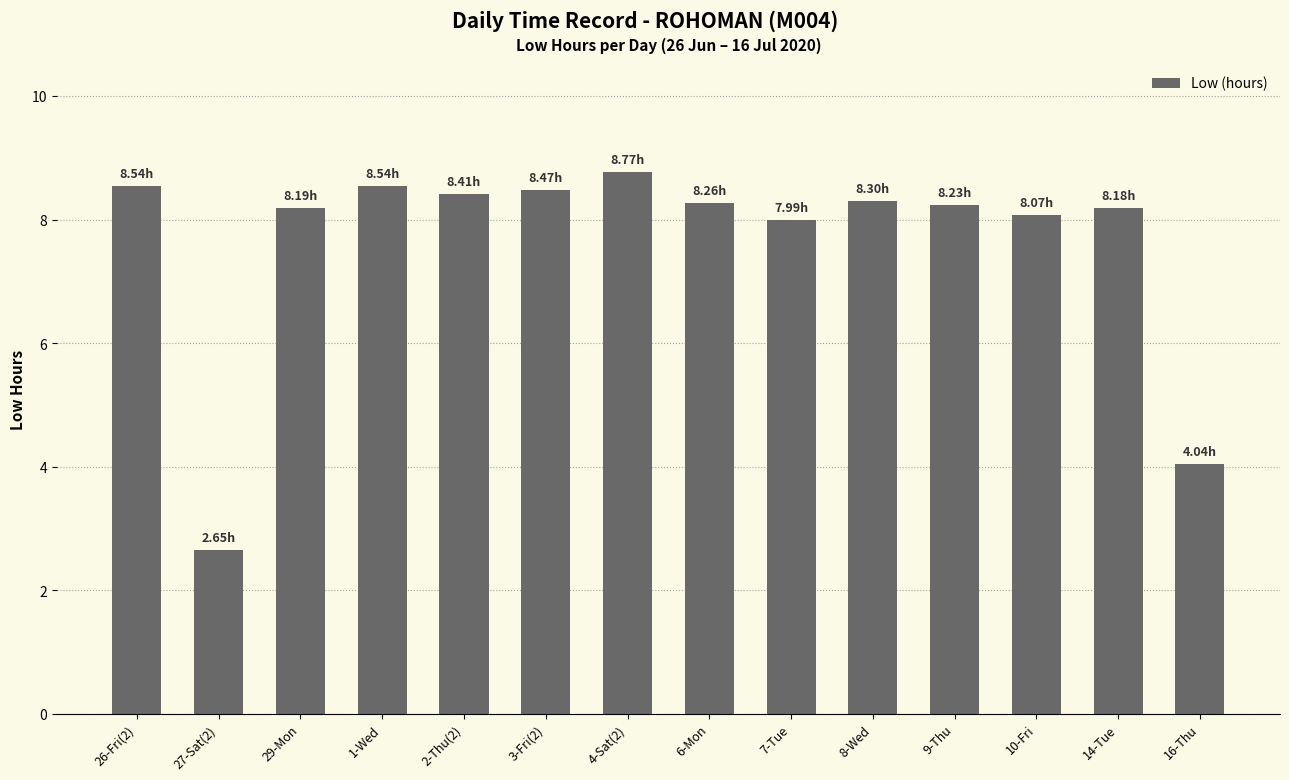

Approximately how many times larger is the value at 9-Thu compared to 27-Sat(2)?

3.1